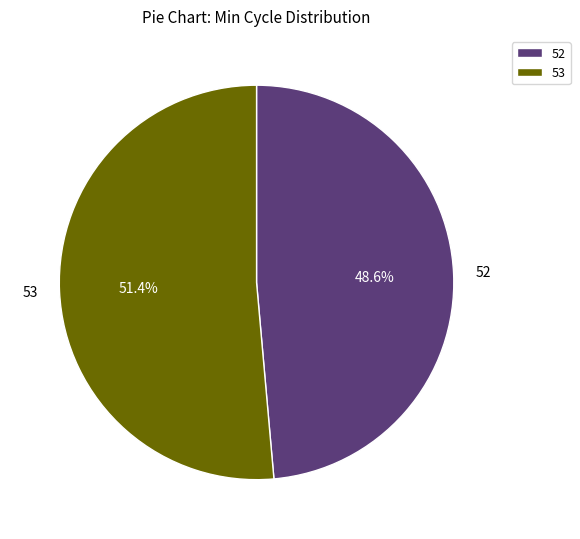

Which slice is the largest?

53